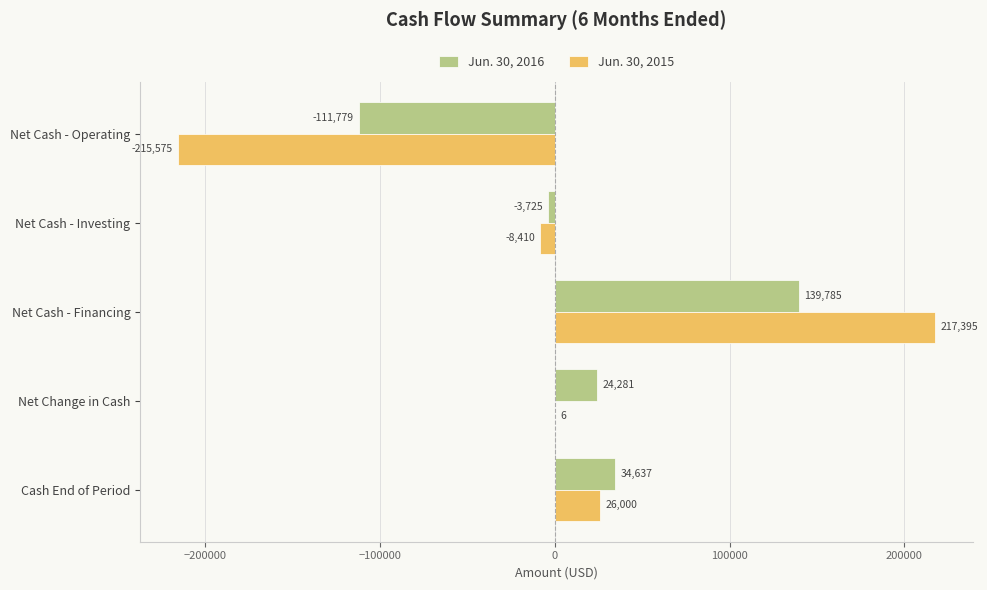

How many distinct data groups are displayed?

2